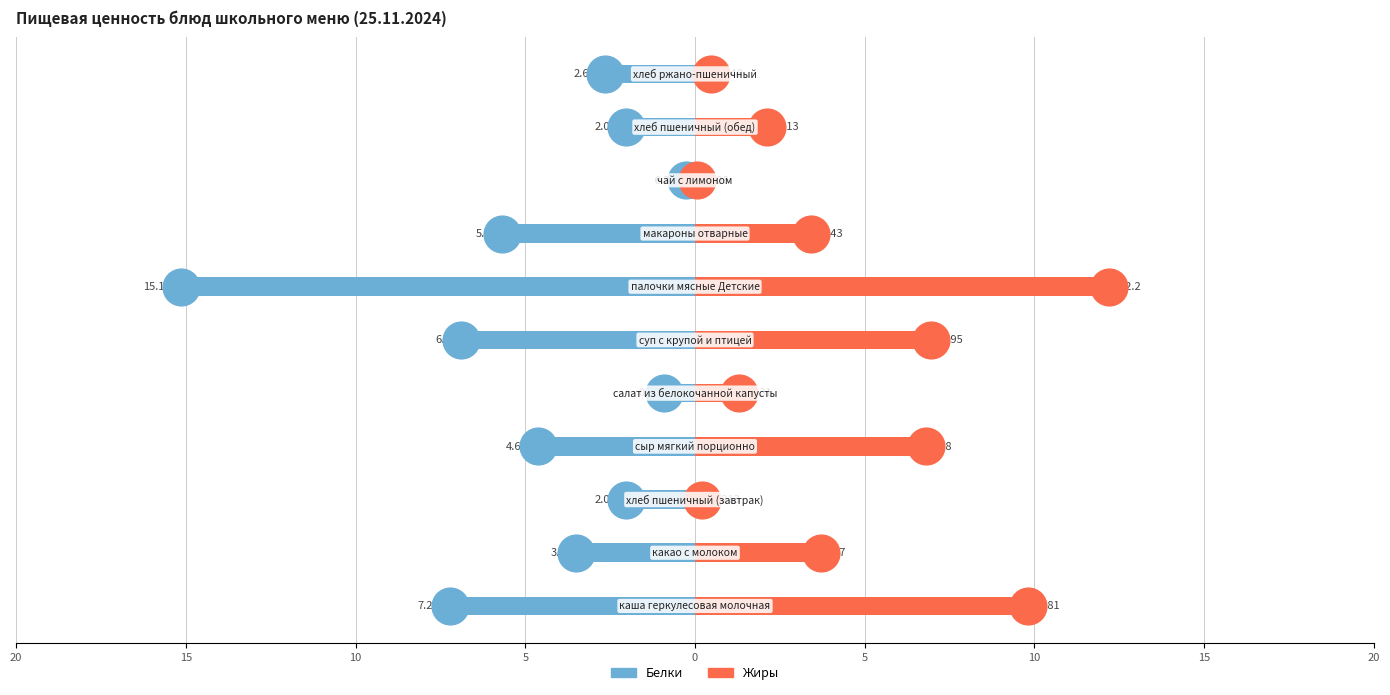

Which series reaches the minimum Y coordinate?

Белки